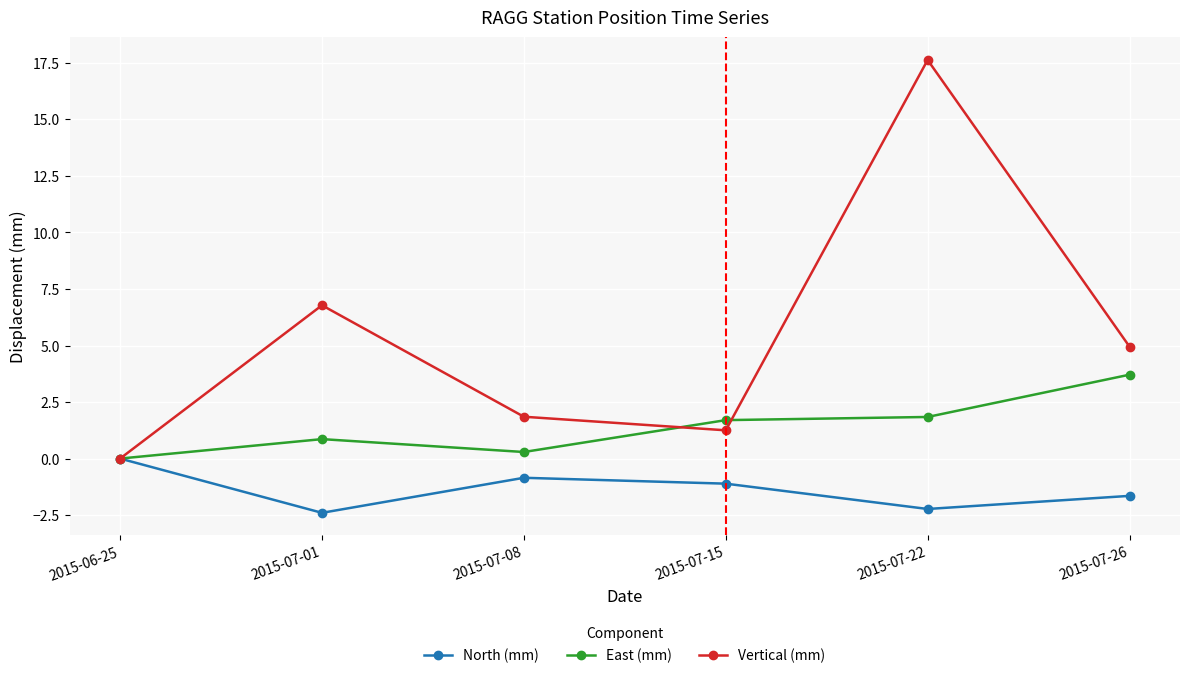

How many interior local peaks does the North (mm) series have?

1